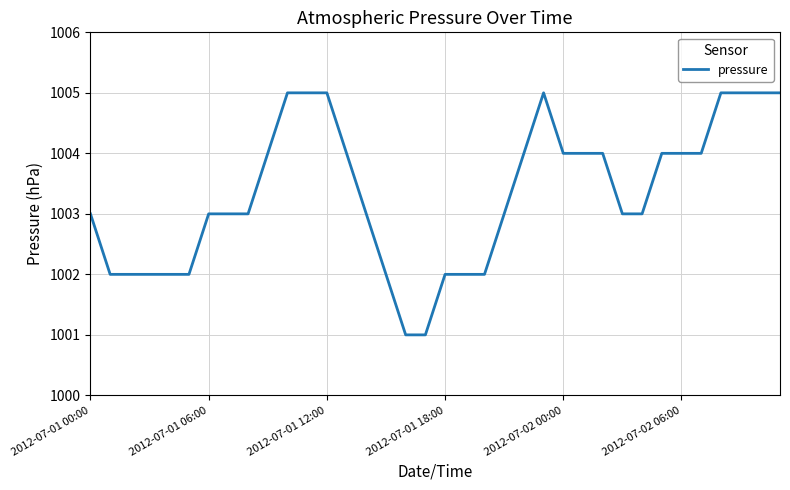

Reading left to right, what are all the values shown in this chart?

1003	1002	1002	1002	1002	1002	1003	1003	1003	1004	1005	1005	1005	1004	1003	1002	1001	1001	1002	1002	1002	1003	1004	1005	1004	1004	1004	1003	1003	1004	1004	1004	1005	1005	1005	1005